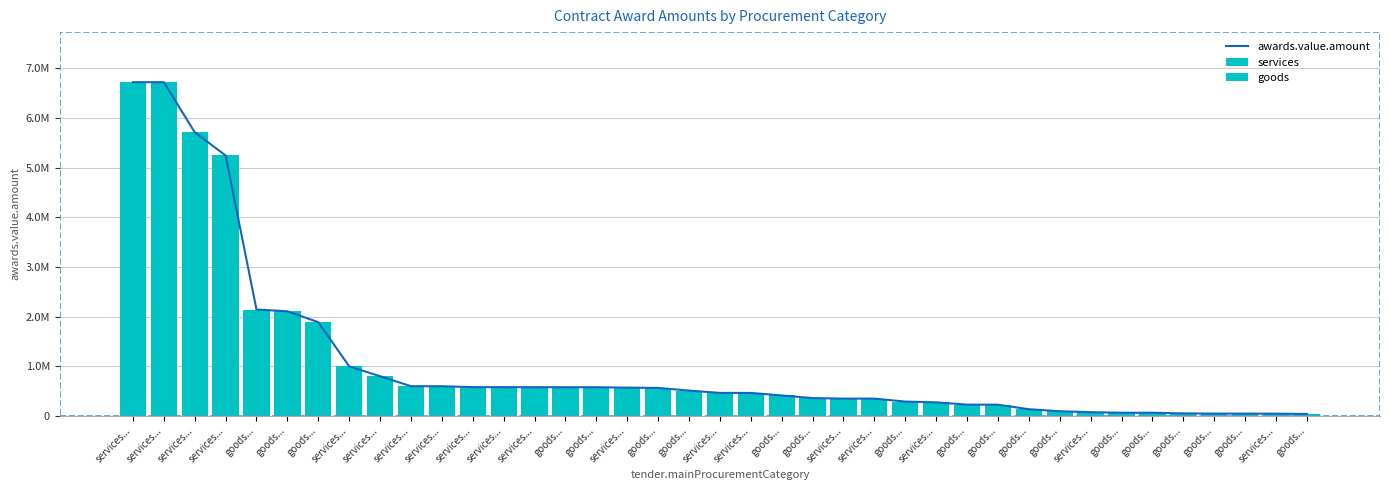

What is the sum of the values at services... and goods...?

5760379.9